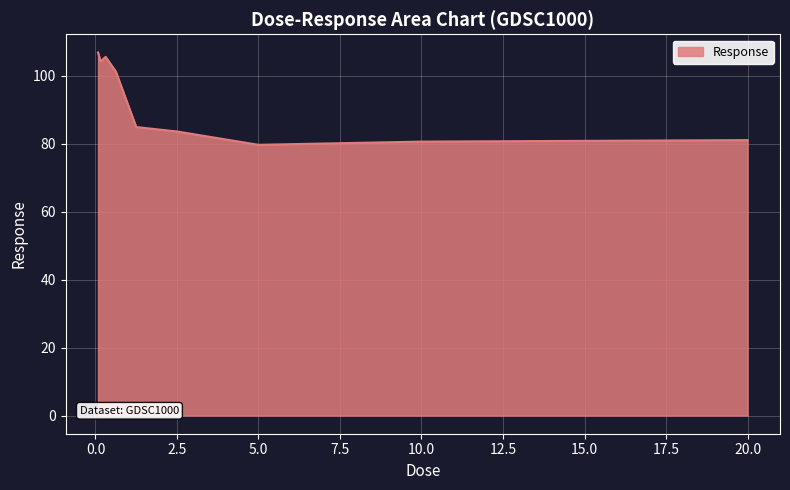

What is the difference between the maximum and minimum values?

27.2